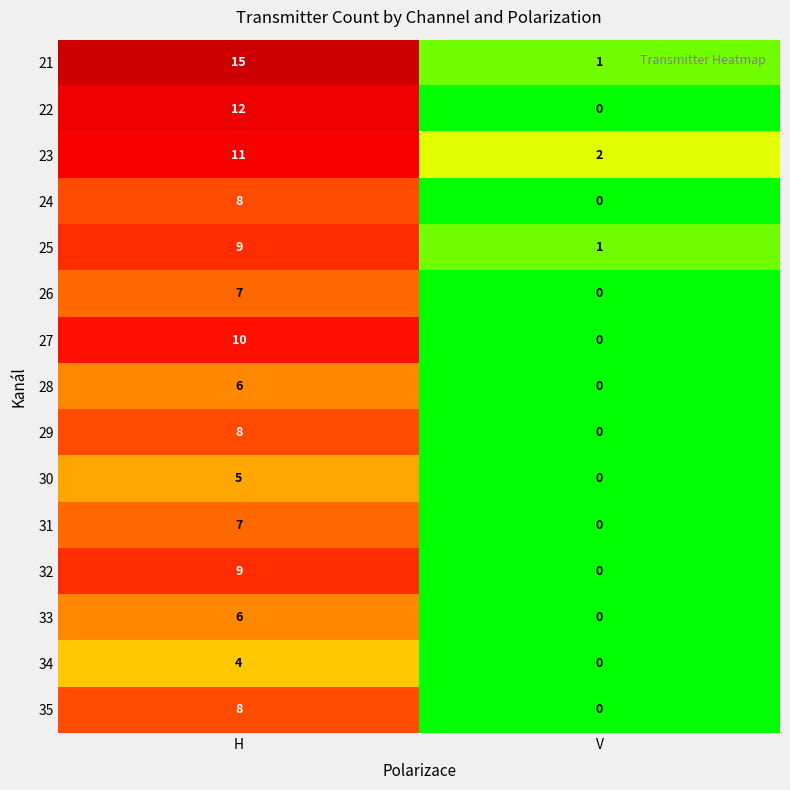

What is the difference between the maximum and minimum values in the 35 series?

8